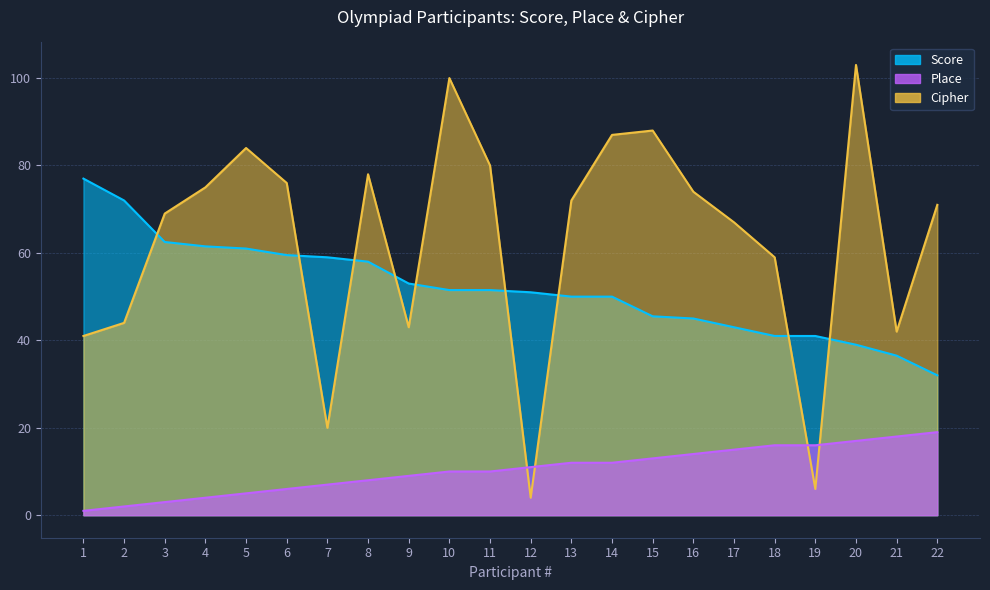

Reading left to right, list all the values displayed in this chart.

Score: 1=77.0	2=72.0	3=62.5	4=61.5	5=61.0	6=59.5	7=59.0	8=58.0	9=53.0	10=51.5	11=51.5	12=51.0	13=50.0	14=50.0	15=45.5	16=45.0	17=43.0	18=41.0	19=41.0	20=39.0	21=36.5	22=32.0
Place: 1=1.0	2=2.0	3=3.0	4=4.0	5=5.0	6=6.0	7=7.0	8=8.0	9=9.0	10=10.0	11=10.0	12=11.0	13=12.0	14=12.0	15=13.0	16=14.0	17=15.0	18=16.0	19=16.0	20=17.0	21=18.0	22=19.0
Cipher: 1=41.0	2=44.0	3=69.0	4=75.0	5=84.0	6=76.0	7=20.0	8=78.0	9=43.0	10=100.0	11=80.0	12=4.0	13=72.0	14=87.0	15=88.0	16=74.0	17=67.0	18=59.0	19=6.0	20=103.0	21=42.0	22=71.0